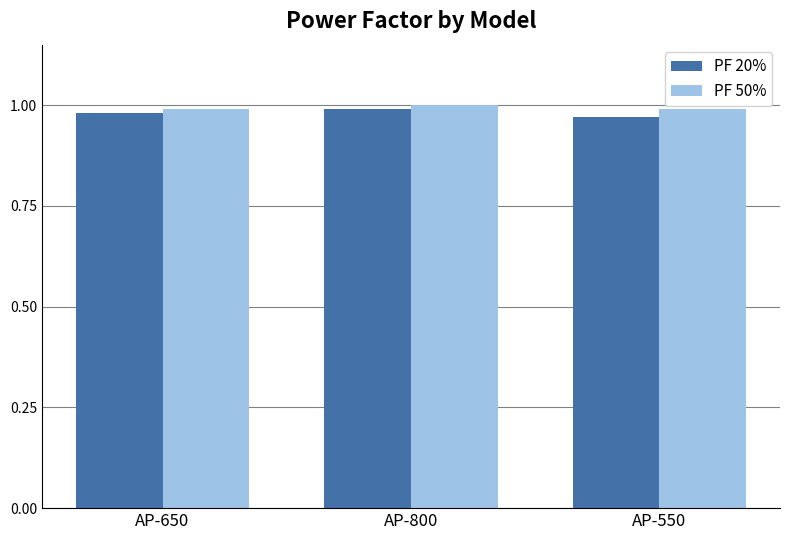

Which category has the highest value in the PF 50% series?

AP-800